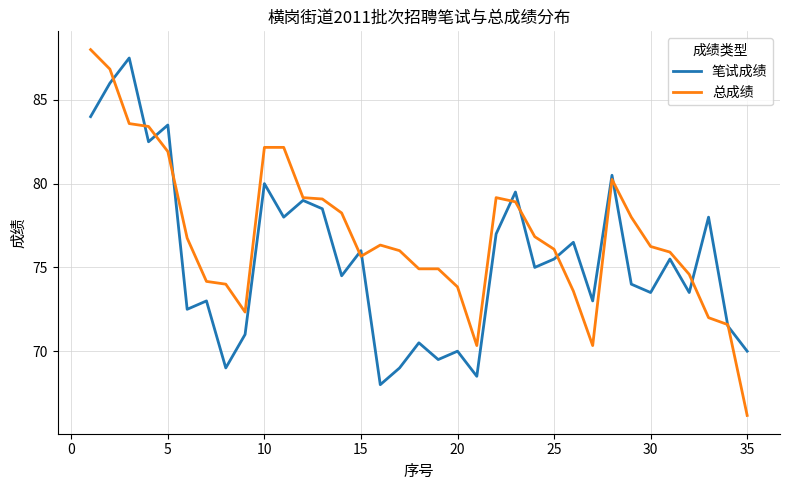

What is the greatest value displayed?

88.0